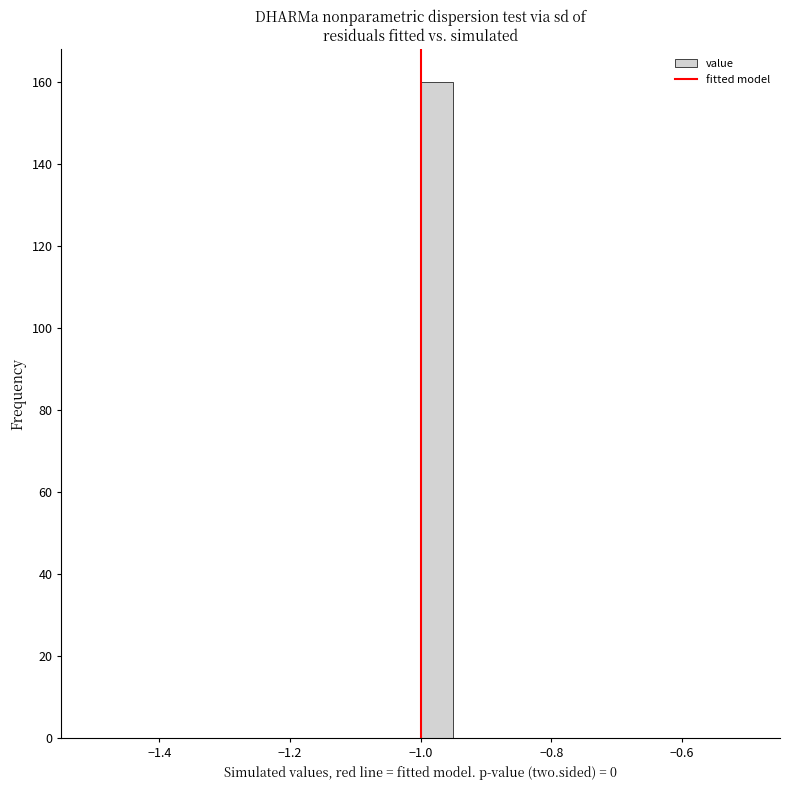

Around what value on the x-axis is the tallest bar? Give the approximate position of its centre, as read against the axis.

-0.98